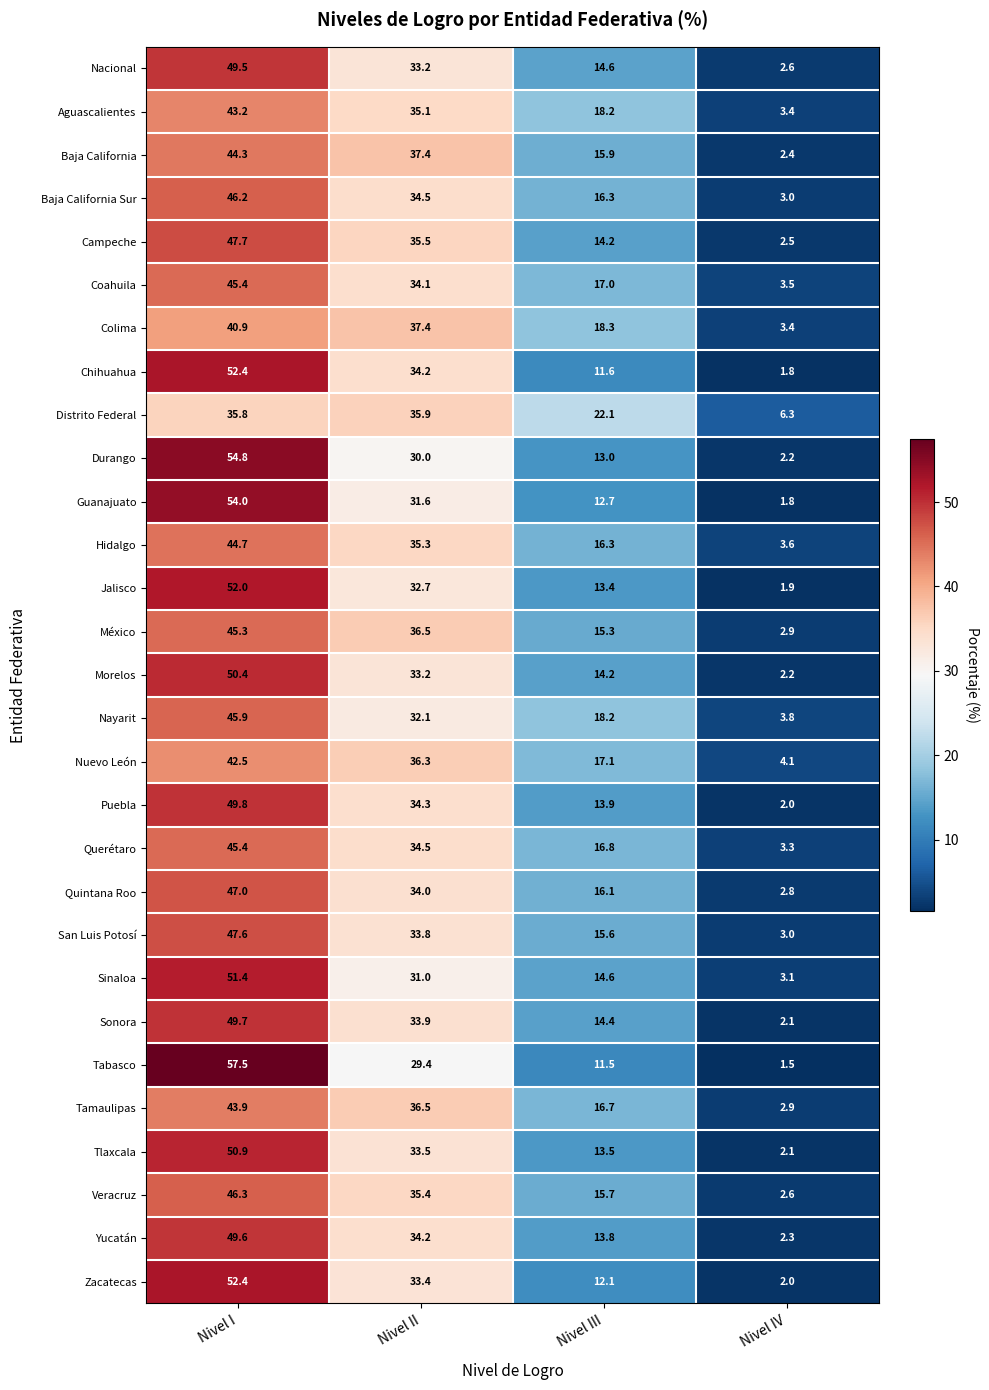

Which series changed the most between Nivel I and Nivel II?

Tabasco